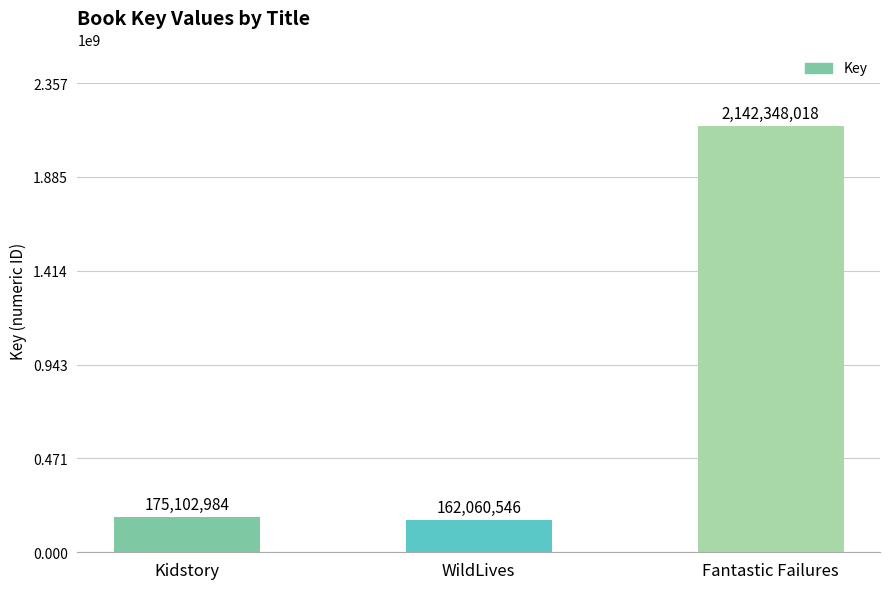

How many values are below 175102984?

1